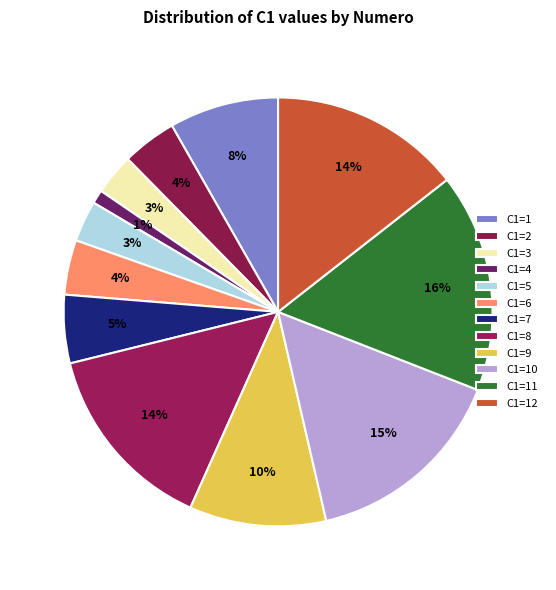

To the nearest percent, what is the average slice percentage?

8%